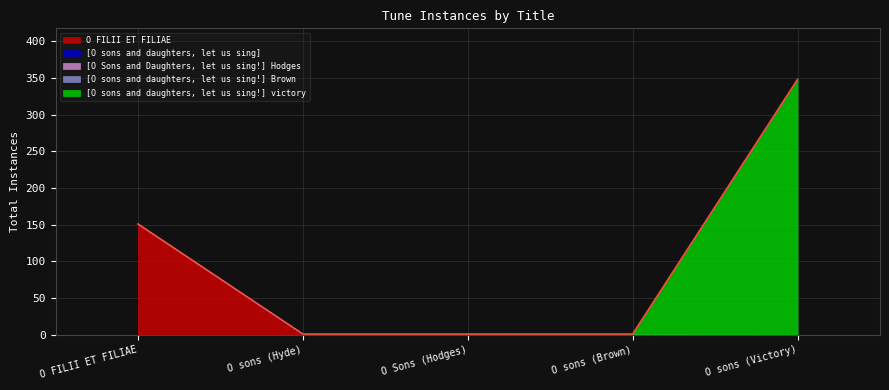

At which label does O FILII ET FILIAE reach its peak?

O FILII ET FILIAE